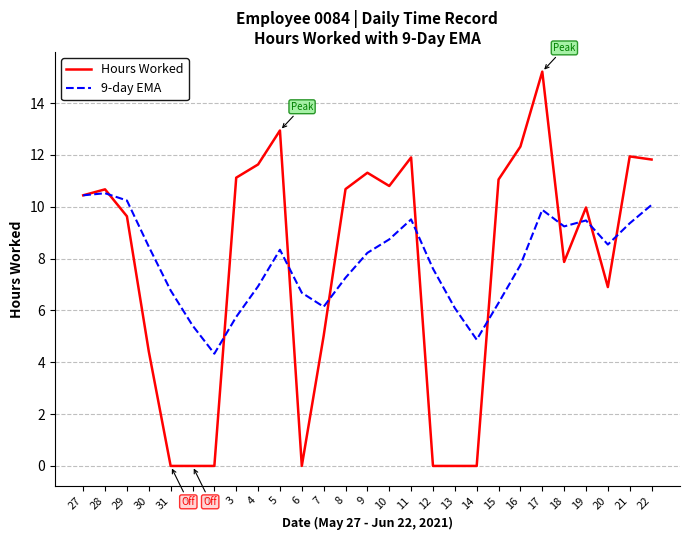

Is it true that 9-day EMA equals 8.5 at 30?

True